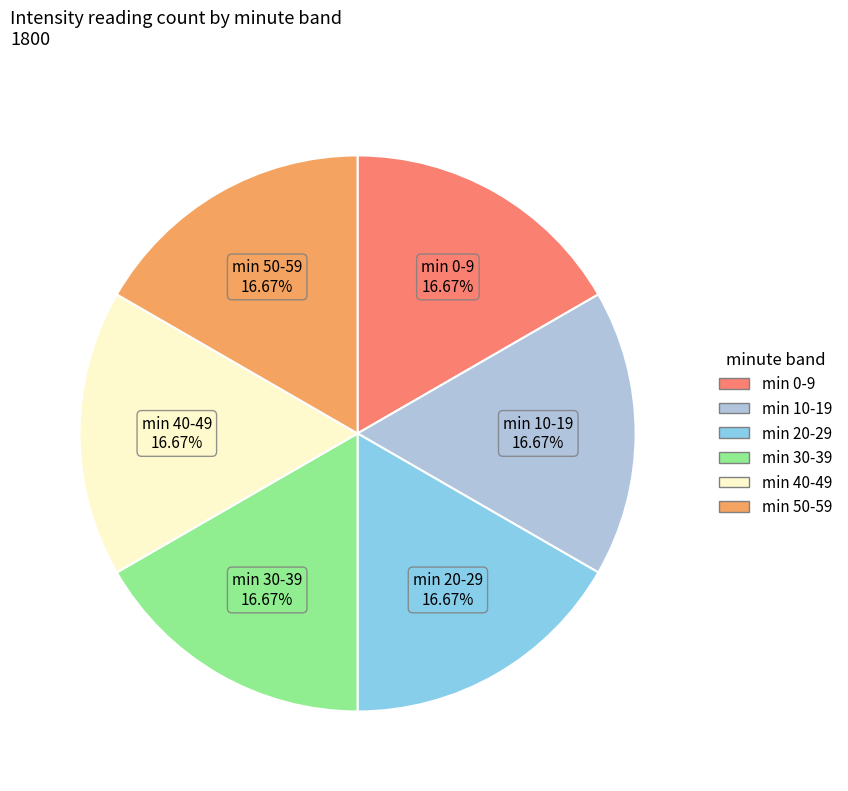

To the nearest percent, what is the difference between the largest and smallest slice percentages?

0%